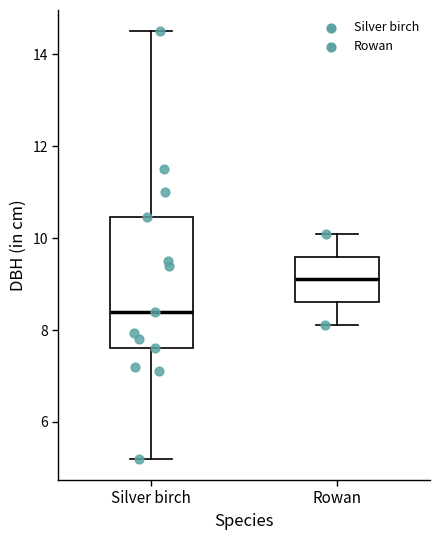

Reading left to right, transcribe this box plot: for each box, give where its median line is, the range the box spans, and where its two whiskers end, as read against the y-axis. The values are not printed on the chart, so give them approximately, as read against the axis.

Silver birch: median 8.4, box 7.6 to 10.4, whiskers 5.2 to 14.6
Rowan: median 9.2, box 8.6 to 9.6, whiskers 8.2 to 10.2